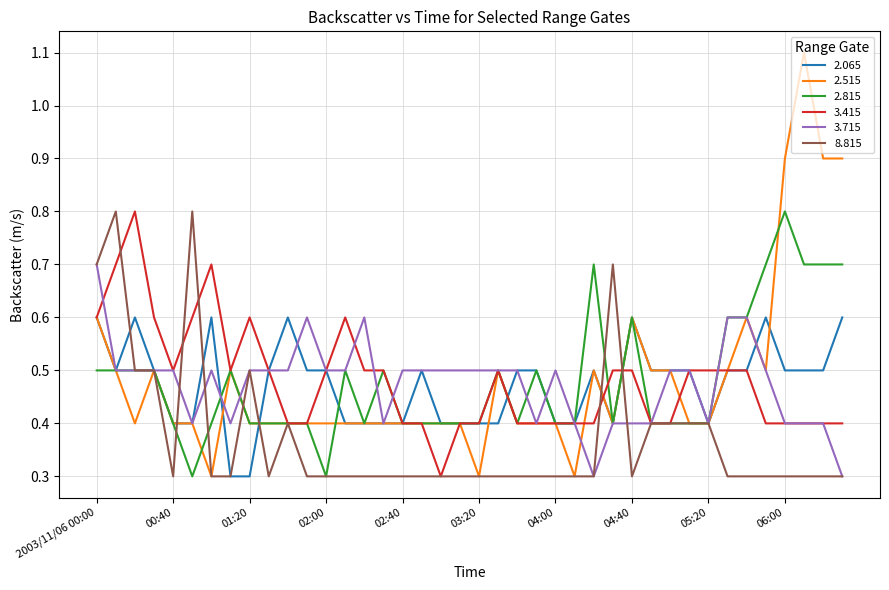

What is the smallest value displayed?

0.3